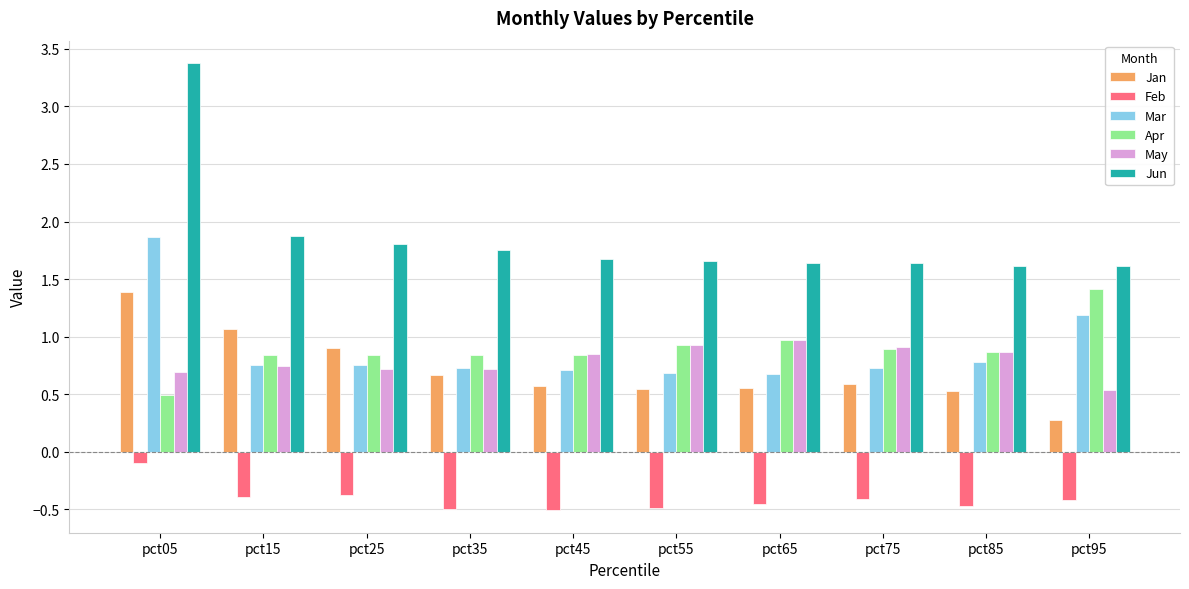

What is the sum of all Jun values?

18.6